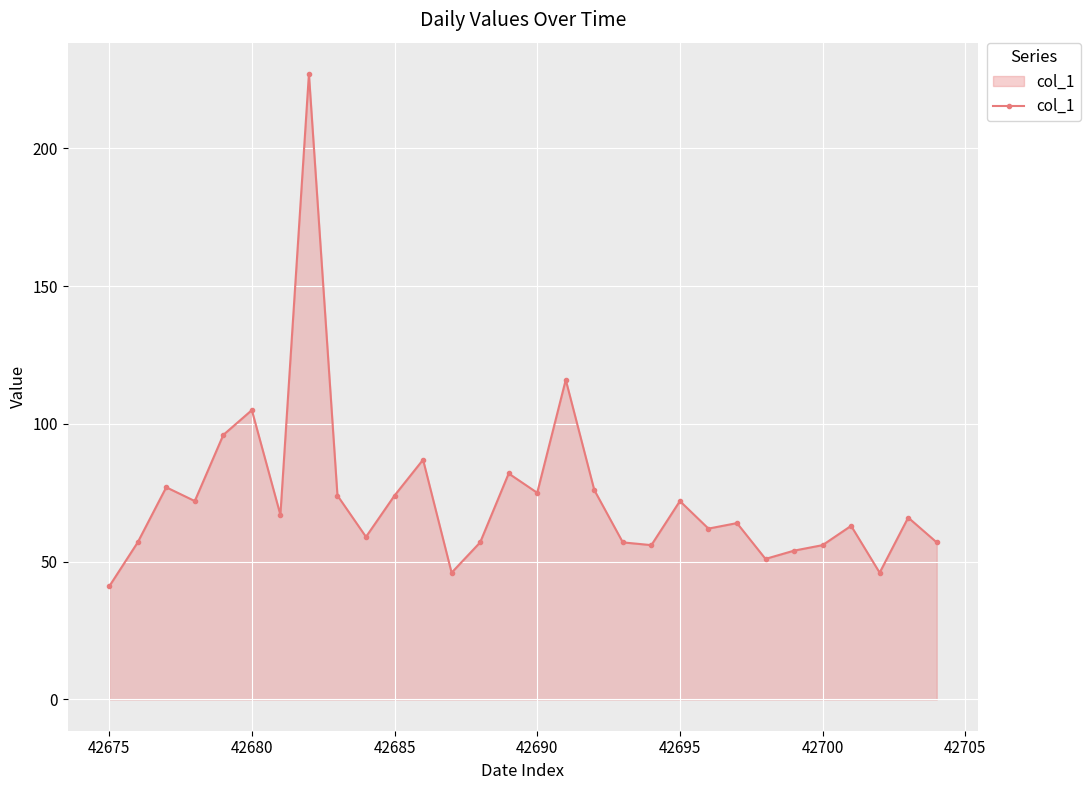

What is the value of the 16th point from the left?

75